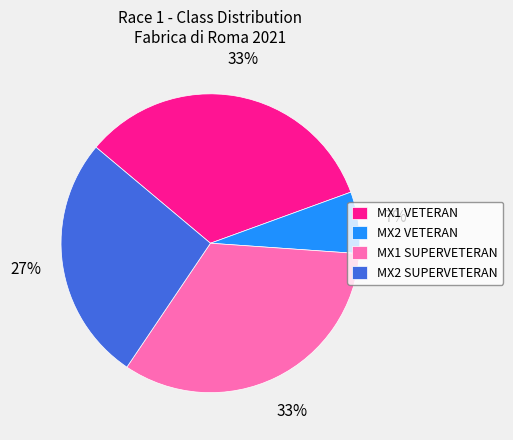

To the nearest percent, what portion does MX2 SUPERVETERAN represent?

27%